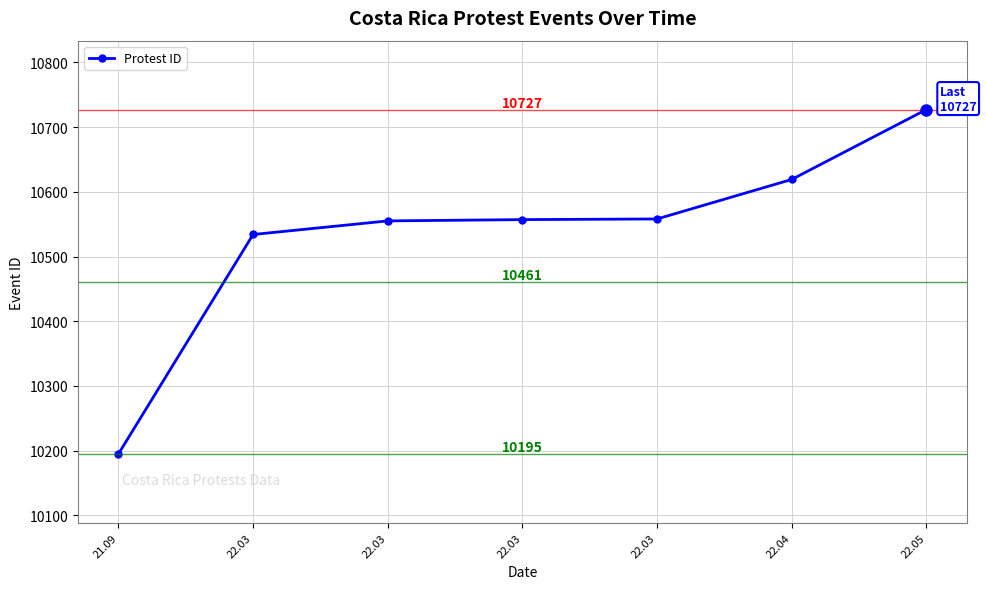

What is the change in value from 22.03 to 22.05?

+193